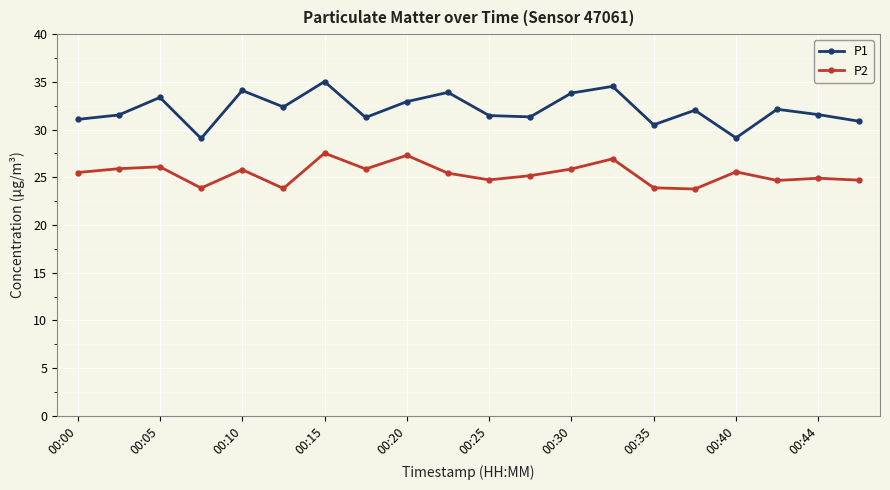

What is the maximum value shown in the chart?

35.0